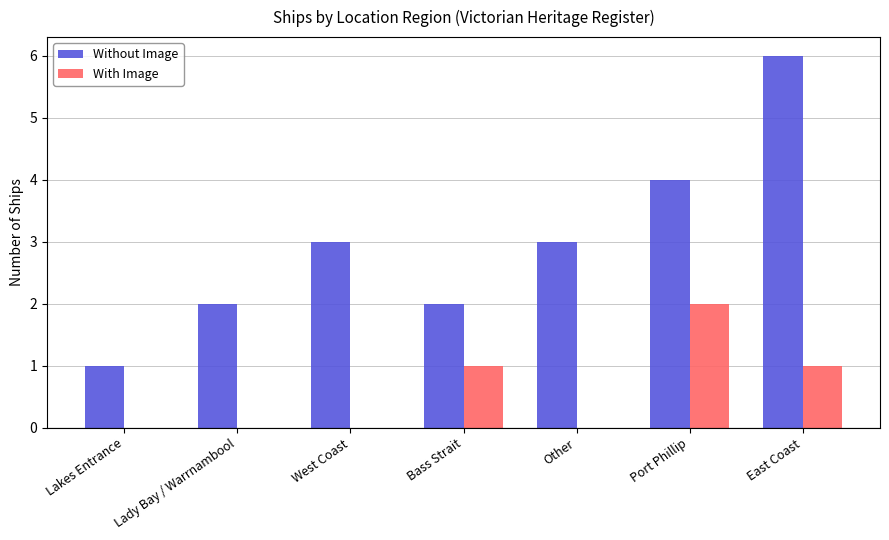

Count the number of data series in this chart.

2